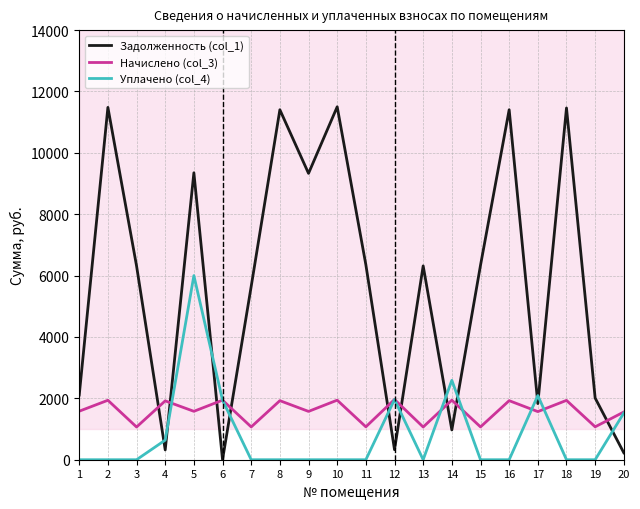

List the series in order of their overall mean, lowest first.

Уплачено (col_4), Начислено (col_3), Задолженность (col_1)